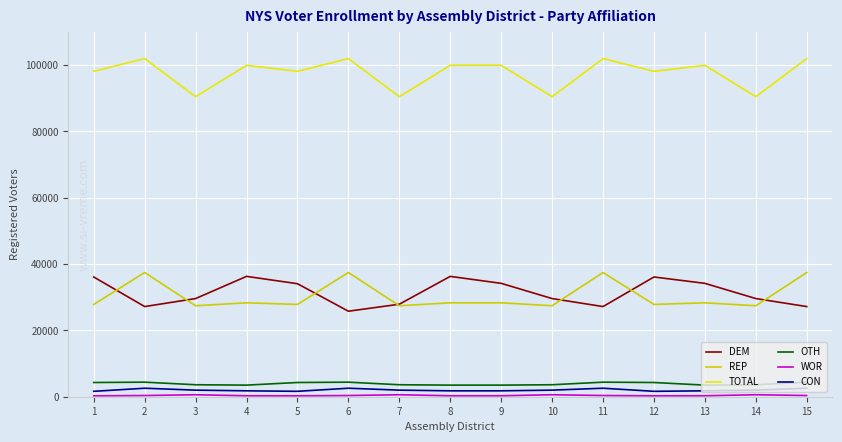

How many lines are shown in the chart?

6